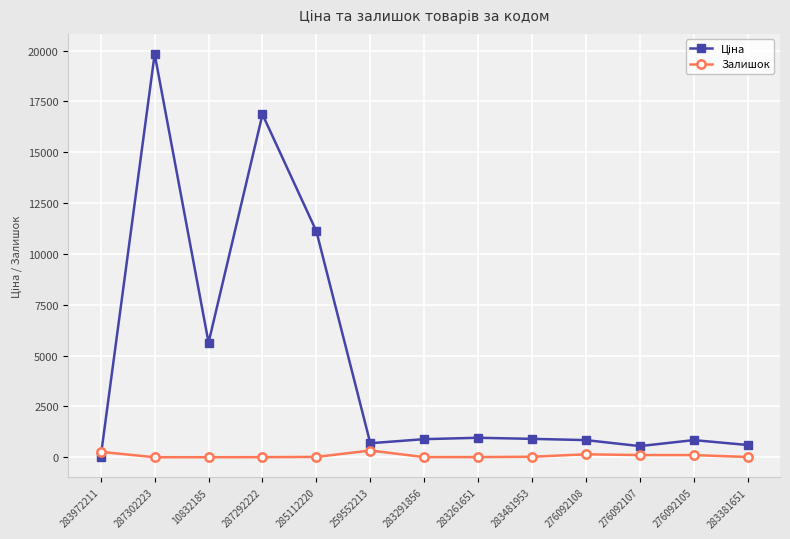

At how many categories does at least one series exceed 7619?

3